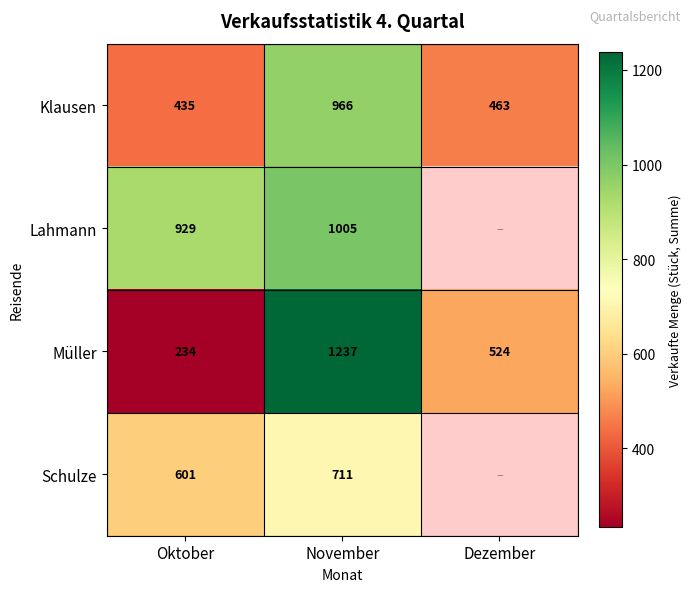

What is the greatest value displayed?

1237.0